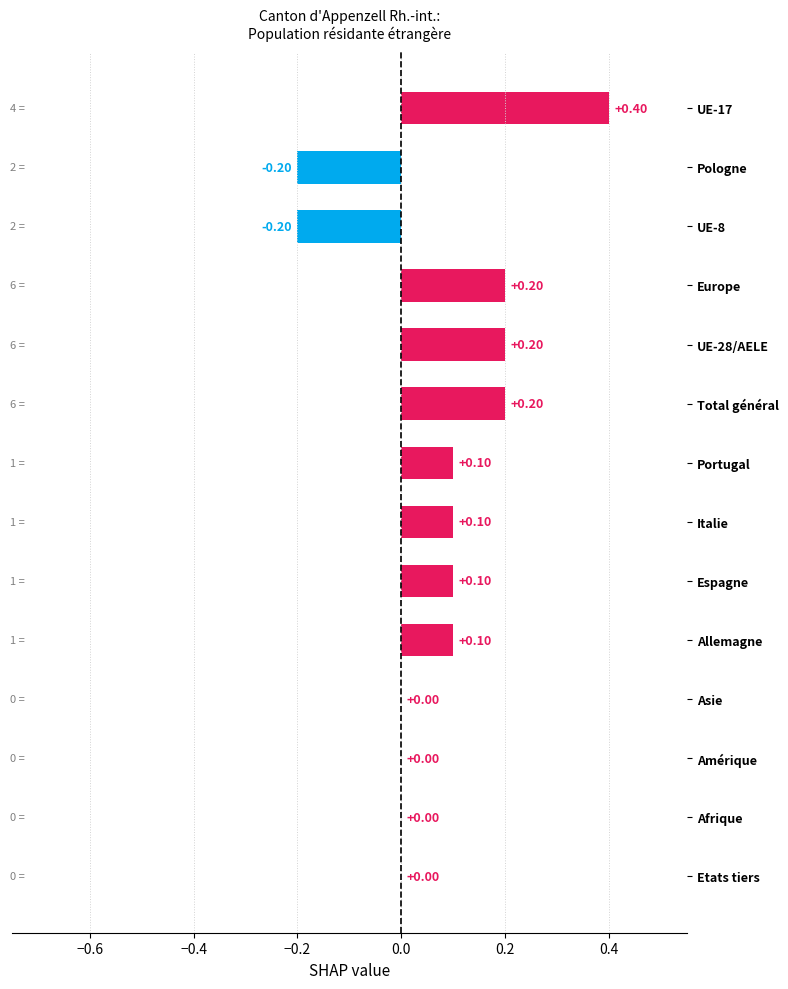

What is the change in value from UE-8 to Amérique?

+0.2